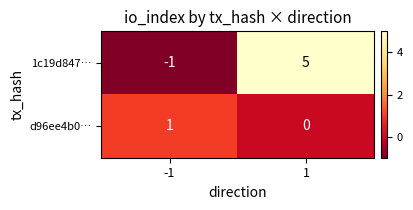

How many negative values does the 1c19d847… series have?

1